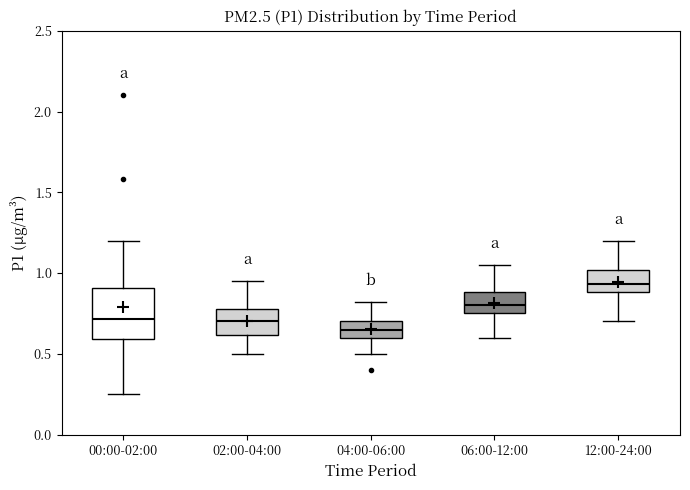

Reading left to right, transcribe this box plot: for each box, give where its median line is, the range the box spans, and where its two whiskers end, as read against the y-axis. The values are not printed on the chart, so give them approximately, as read against the axis.

00:00-02:00: median 0.70, box 0.60 to 0.90, whiskers 0.25 to 1.20
02:00-04:00: median 0.70, box 0.60 to 0.80, whiskers 0.50 to 0.95
04:00-06:00: median 0.65, box 0.60 to 0.70, whiskers 0.50 to 0.80
06:00-12:00: median 0.80, box 0.75 to 0.90, whiskers 0.60 to 1.05
12:00-24:00: median 0.95, box 0.90 to 1.00, whiskers 0.70 to 1.20